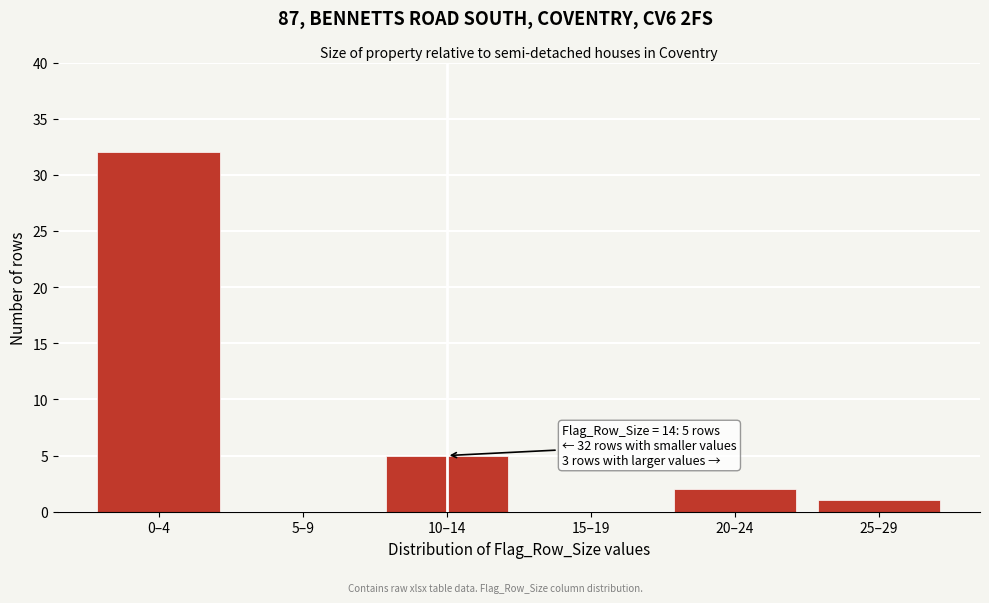

Reading right to left, what are all the values shown in this chart?

25–29=1	20–24=2	15–19=0	10–14=5	5–9=0	0–4=32